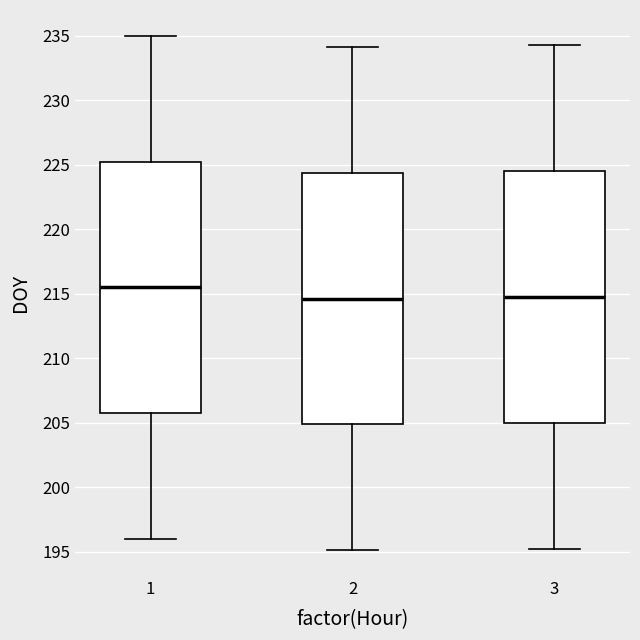

Where does the median line of the box at x = 2 sit on the y-axis? The values are not printed on the chart, so give them approximately, as read against the axis.

214.5